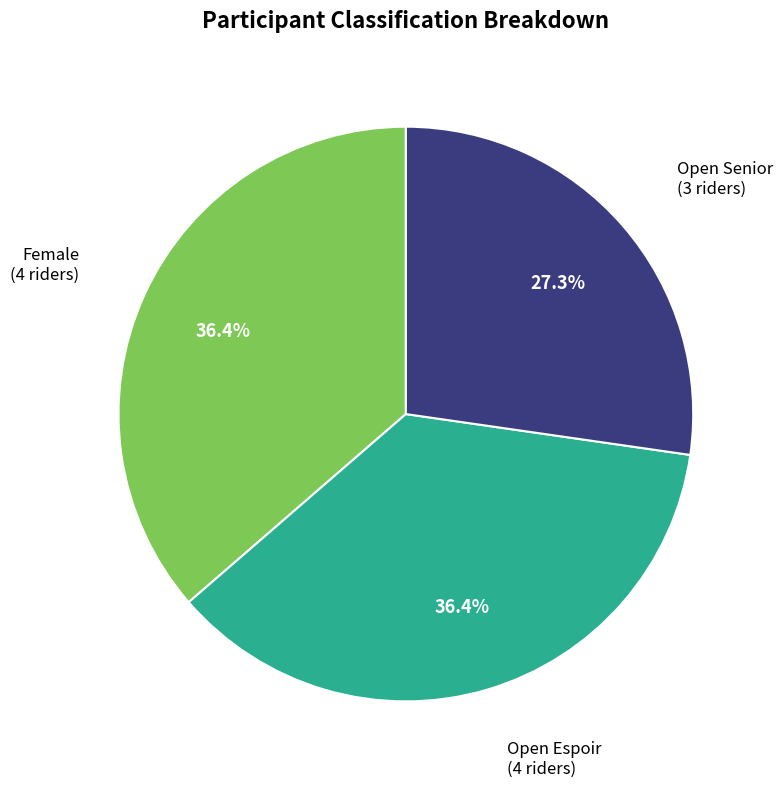

What is the ratio of the value at Open Espoir to the value at Open Senior?

1.3